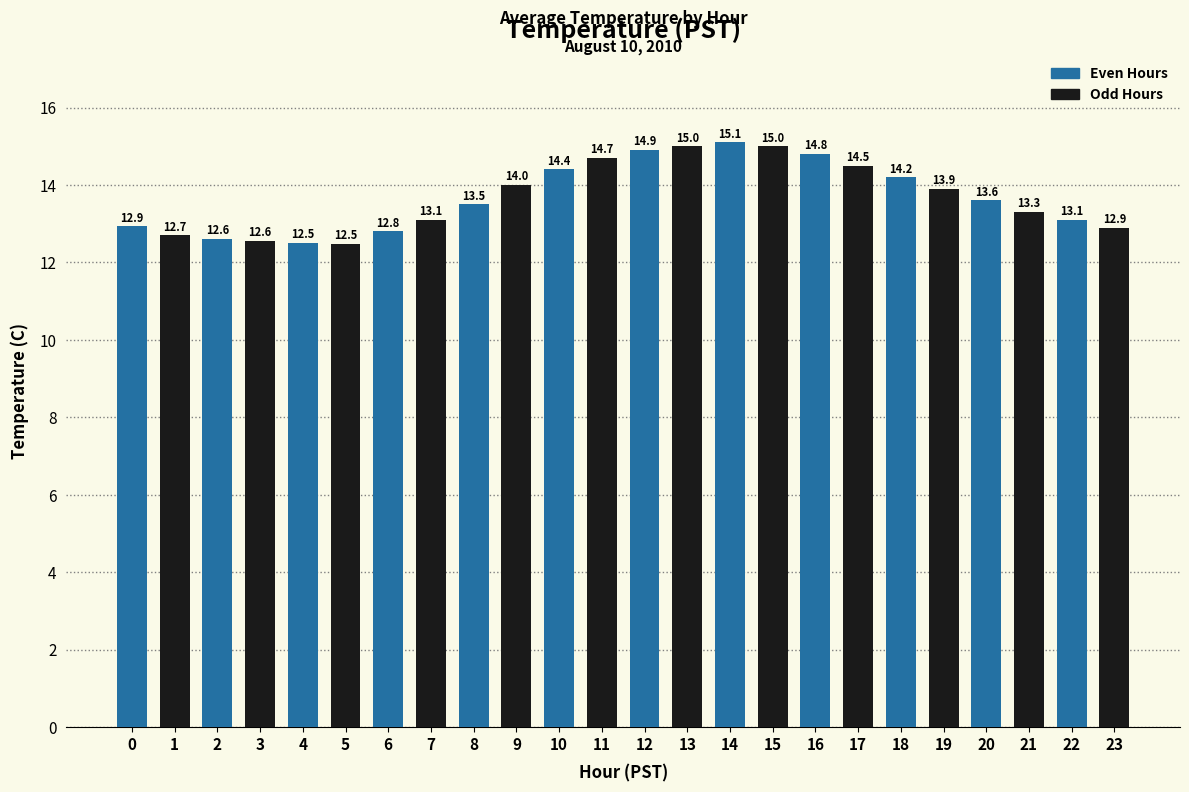

Approximately how many times larger is the value at 20 compared to 14?

0.9